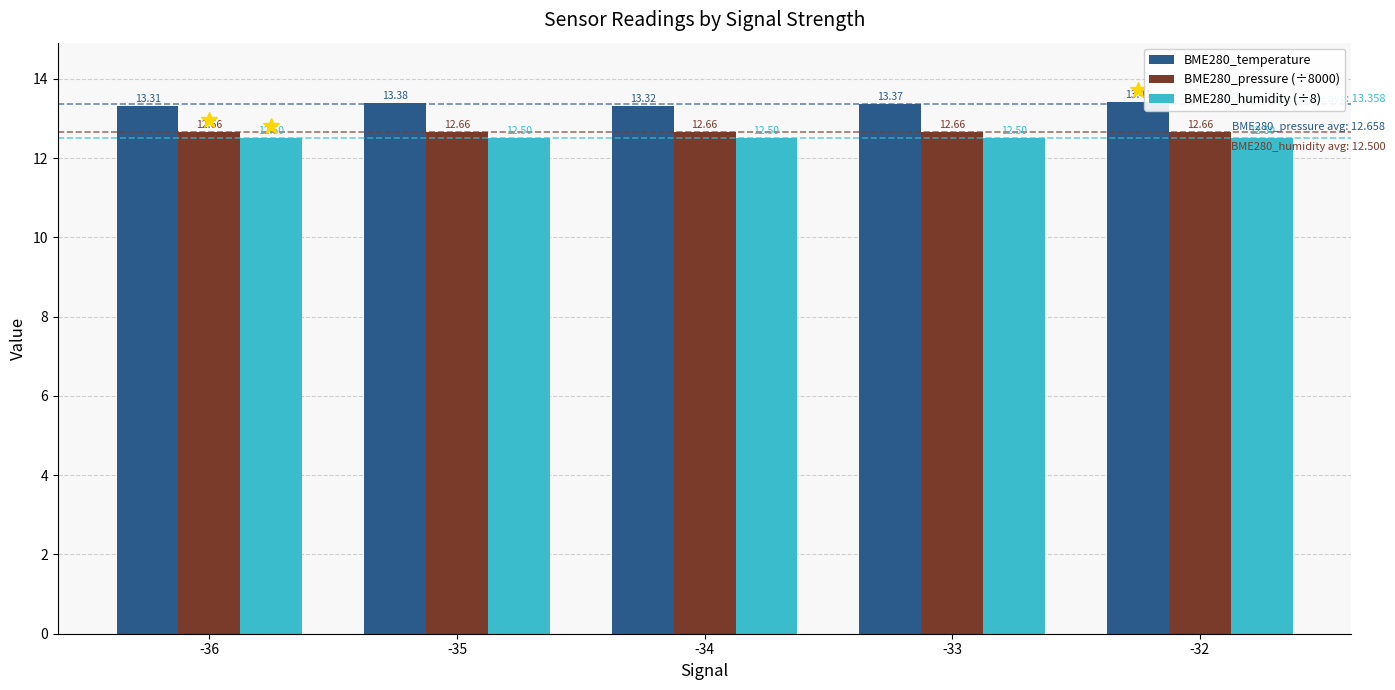

Reading left to right, what are all the values shown in this chart?

BME280_temperature: 13.3	13.4	13.3	13.4	13.4
BME280_pressure (÷8000): 12.7	12.7	12.7	12.7	12.7
BME280_humidity (÷8): 12.5	12.5	12.5	12.5	12.5